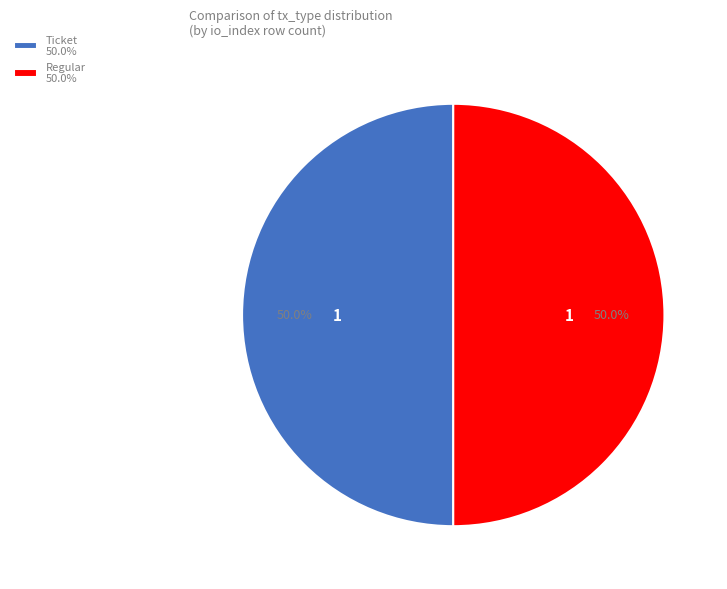

What portion of the pie excludes Regular 50.0%?

50.0%